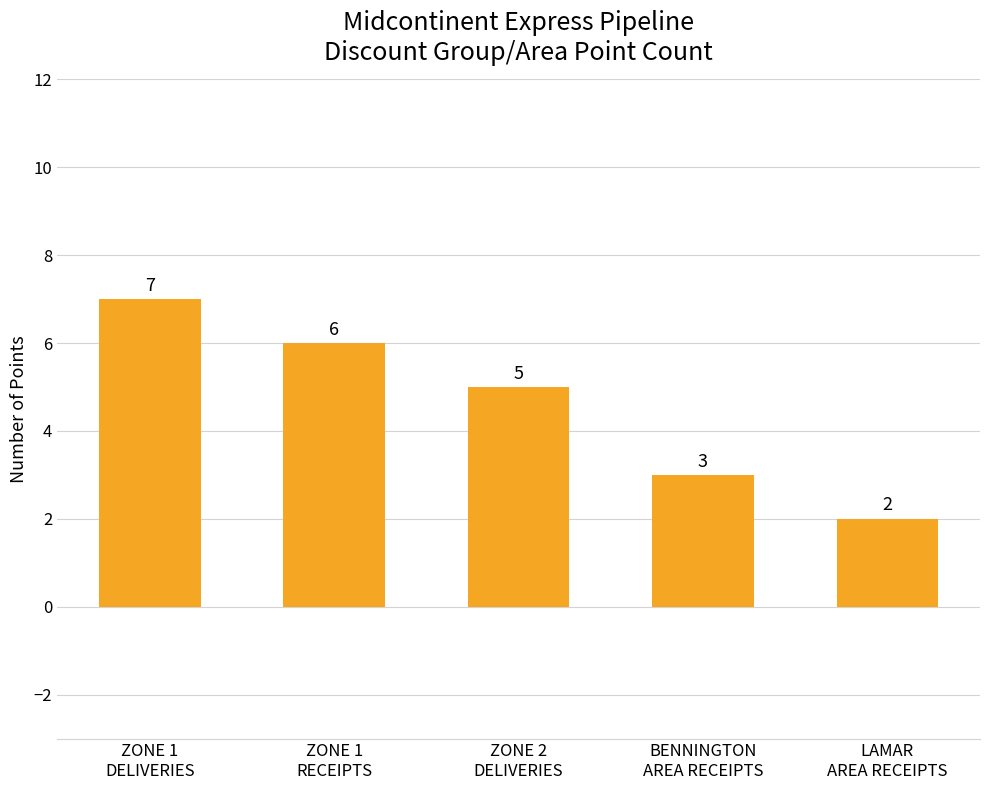

Reading left to right, what are all the values shown in this chart?

7	6	5	3	2